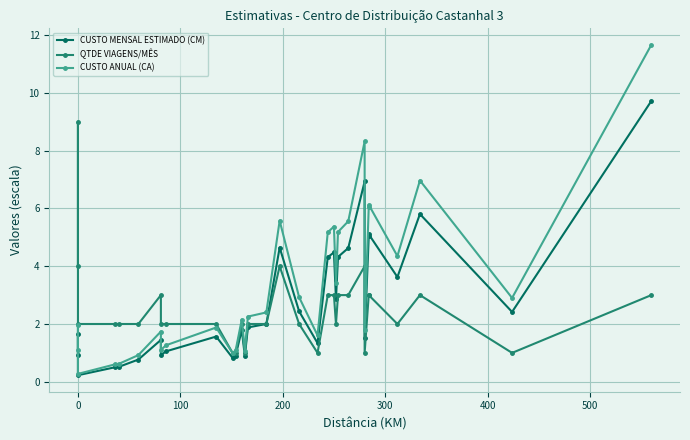

True or false: QTDE VIAGENS/MÊS and CUSTO MENSAL ESTIMADO (CM) intersect in this chart.

True